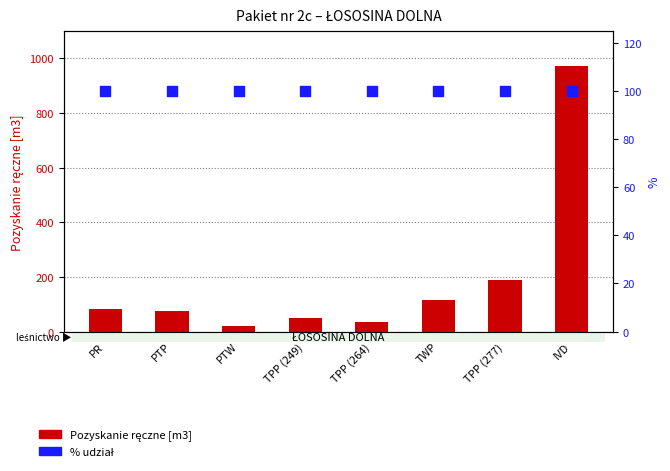

Which series has the largest Y range (max minus min)?

Pozyskanie ręczne [m3]